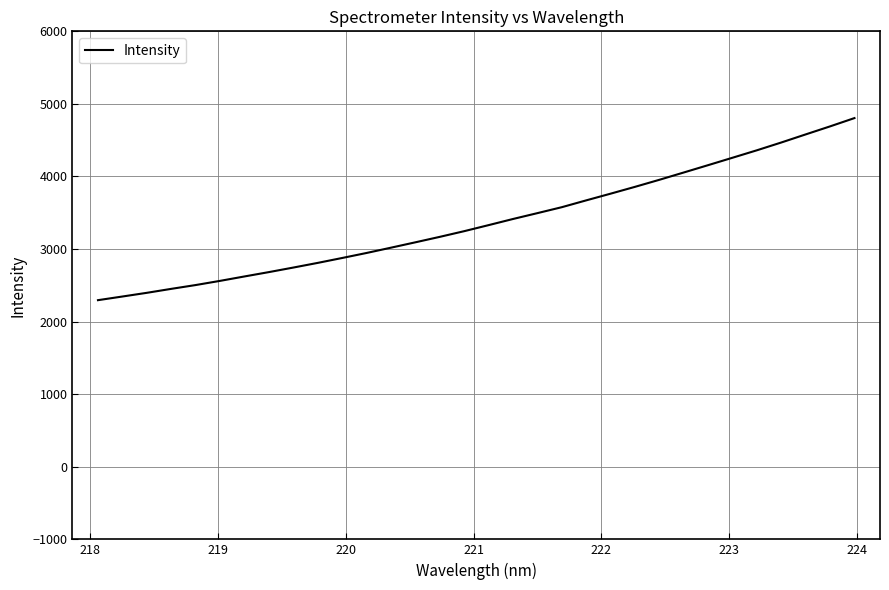

What is the difference between the maximum and minimum values?

2508.9